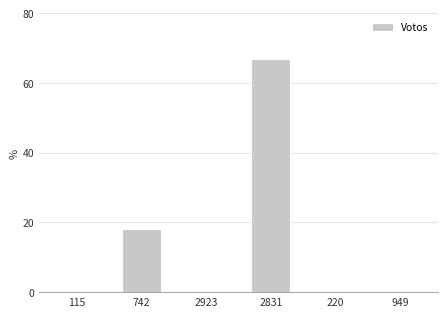

At which category does the chart reach its peak across all series?

2831